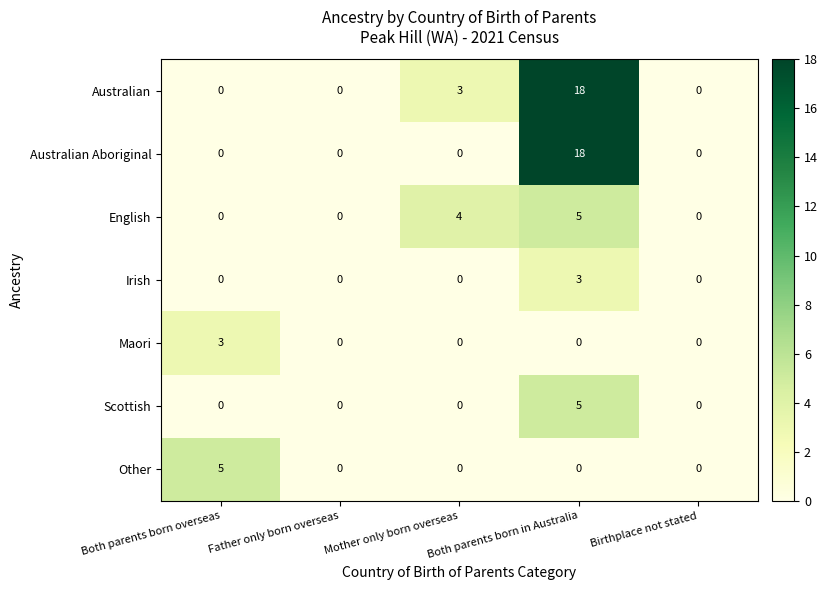

At which category is the sum across all series the highest?

Both parents born in Australia